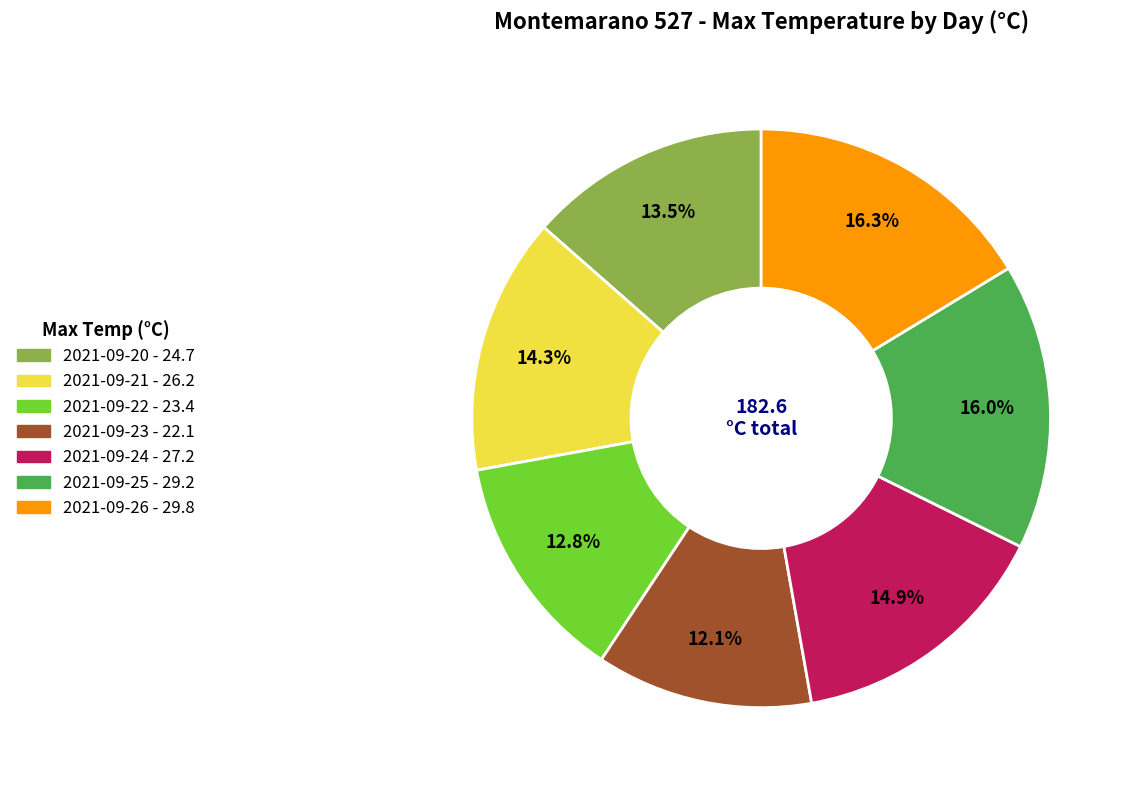

The 2021-09-21 slice represents 14% of the pie. True or false?

True